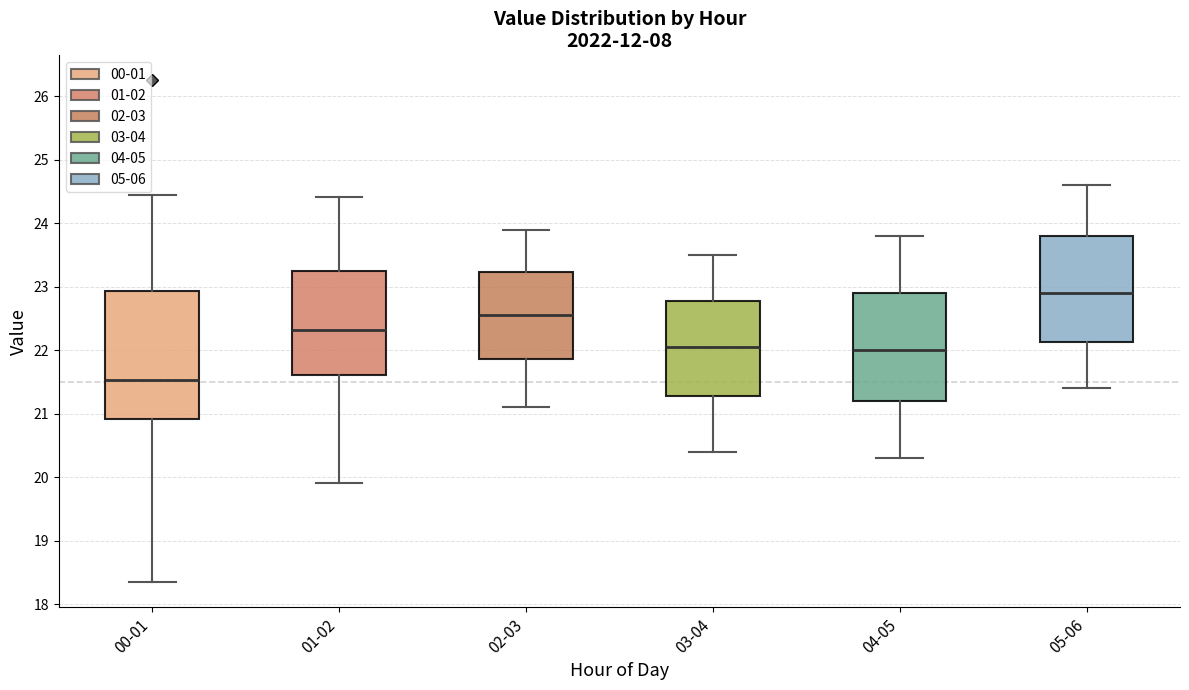

Reading left to right, transcribe this box plot: for each box, give where its median line is, the range the box spans, and where its two whiskers end, as read against the y-axis. The values are not printed on the chart, so give them approximately, as read against the axis.

00-01: median 21.5, box 20.9 to 22.9, whiskers 18.4 to 24.5
01-02: median 22.3, box 21.6 to 23.2, whiskers 19.9 to 24.4
02-03: median 22.6, box 21.9 to 23.2, whiskers 21.1 to 23.9
03-04: median 22.1, box 21.3 to 22.8, whiskers 20.4 to 23.5
04-05: median 22.0, box 21.2 to 22.9, whiskers 20.3 to 23.8
05-06: median 22.9, box 22.1 to 23.8, whiskers 21.4 to 24.6